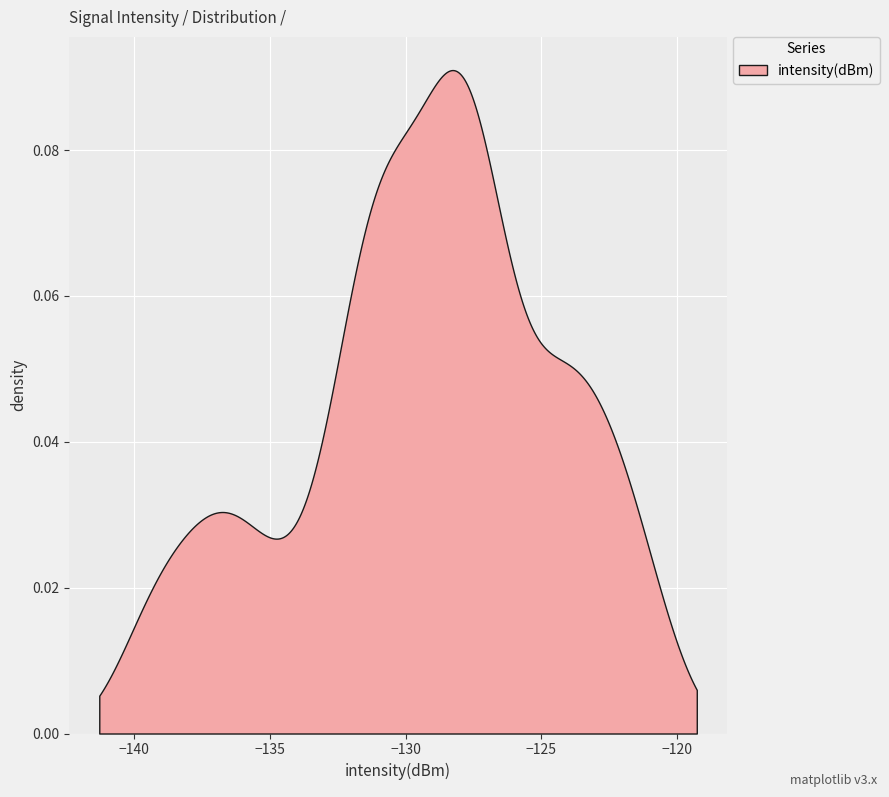

How many data points are less than -128?

24